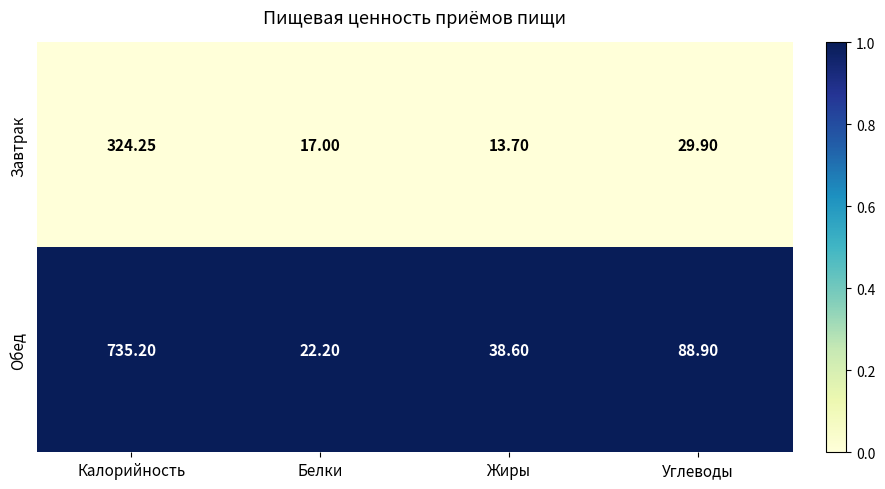

Between Калорийность and Жиры, which series saw the biggest shift?

Обед